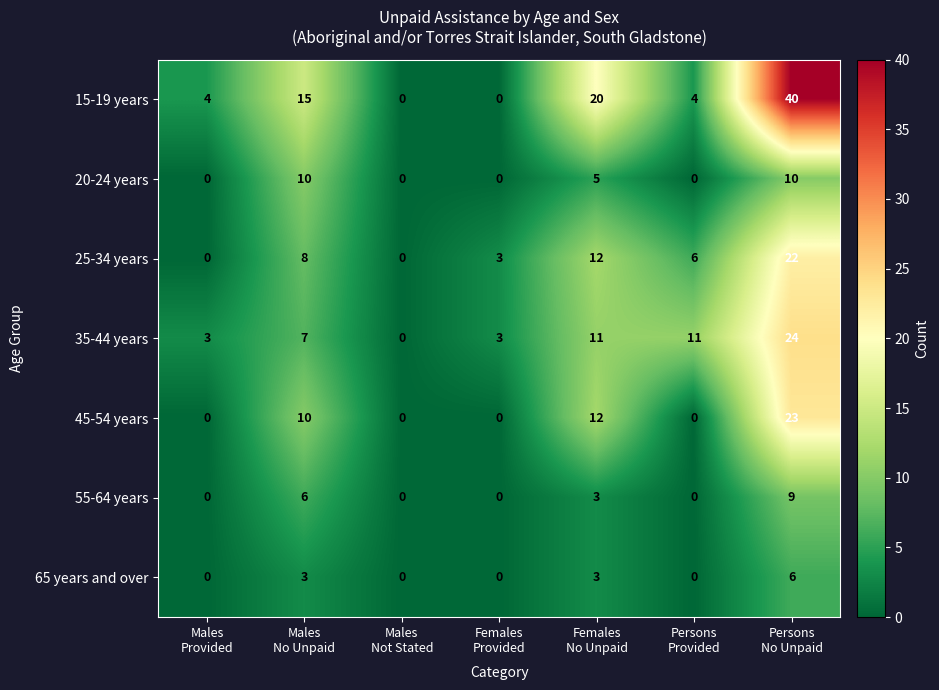

Rank the series by their maximum value, from lowest to highest.

65 years and over, 55-64 years, 20-24 years, 25-34 years, 45-54 years, 35-44 years, 15-19 years